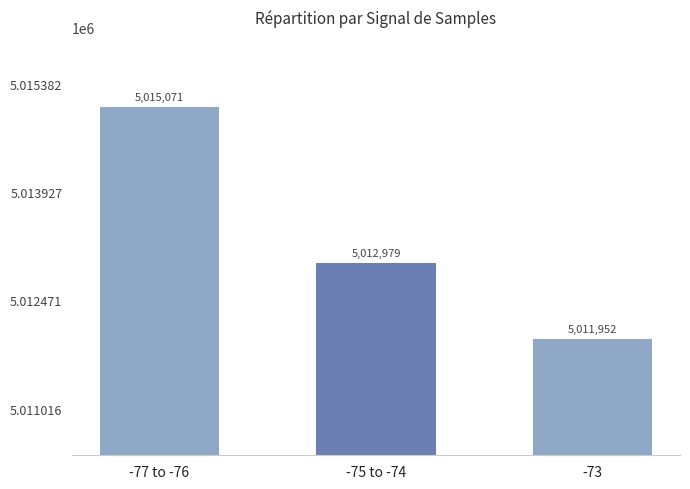

The chart shows a value of 5015071 at -77 to -76. True or false?

True